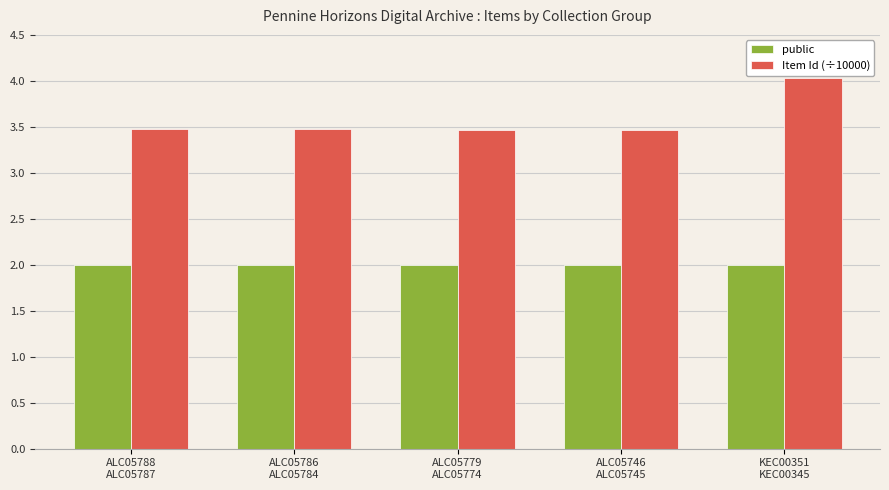

Is it true that public equals 2.0 at ALC05779
ALC05774?

True